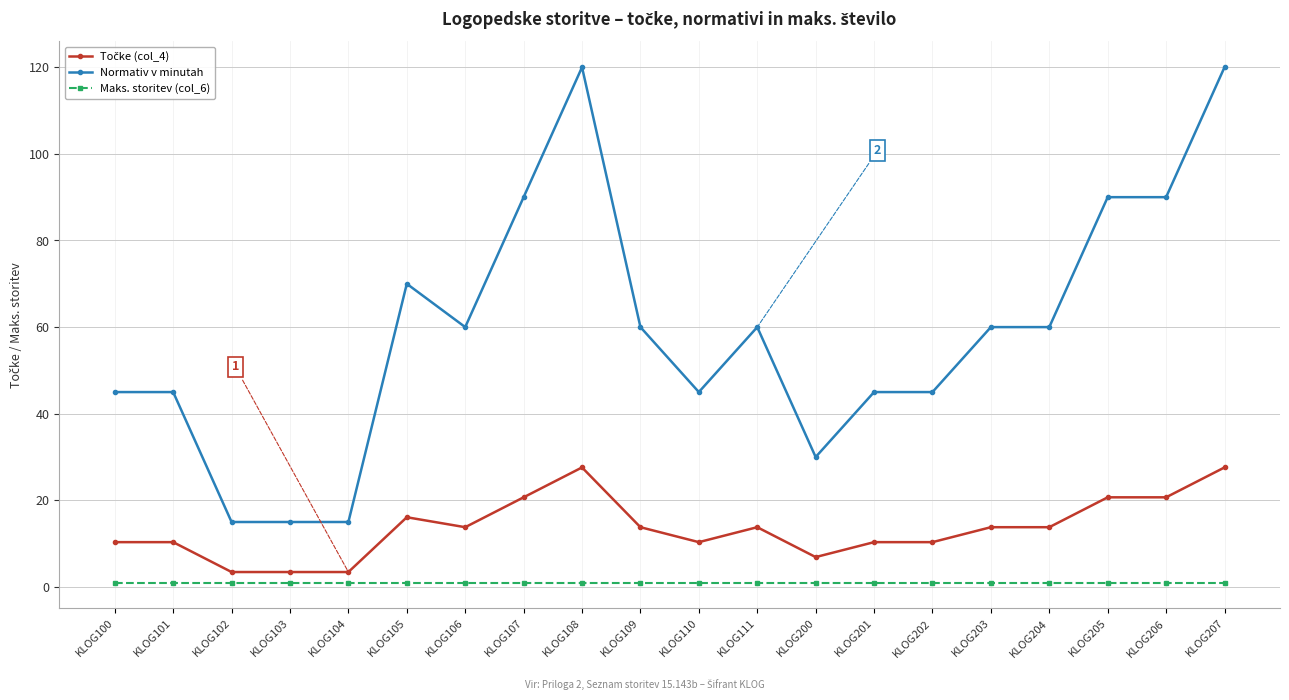

The value of Normativ v minutah at KLOG108 is 25.9. True or false?

False